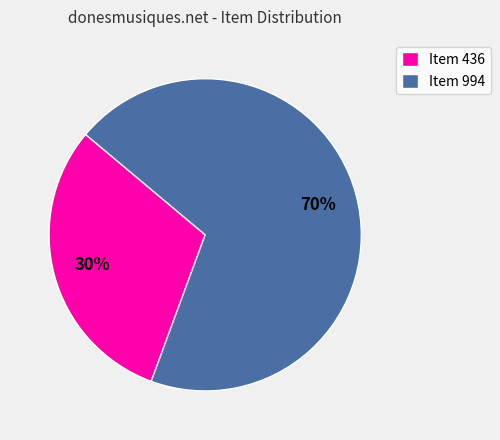

The Item 436 slice represents 30% of the pie. True or false?

True